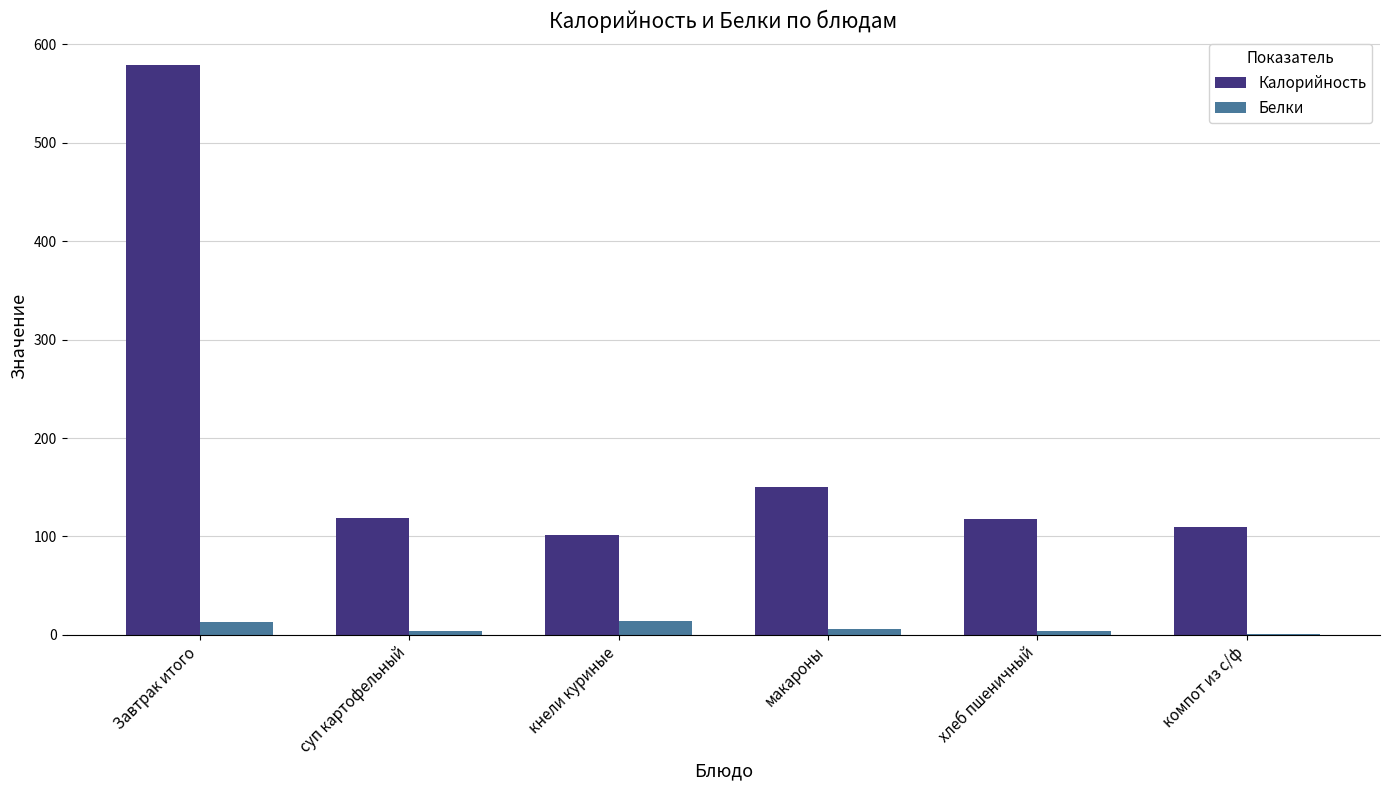

At which label does Калорийность reach its peak?

Завтрак итого